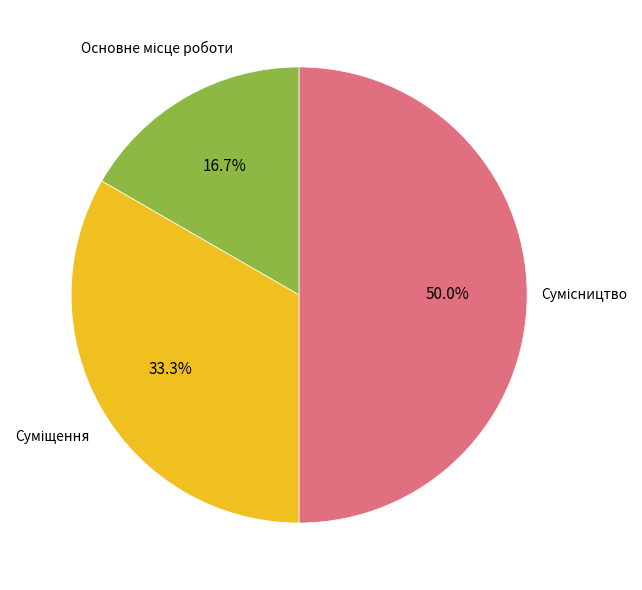

True or false: Сумісництво accounts for 50% of the total.

True